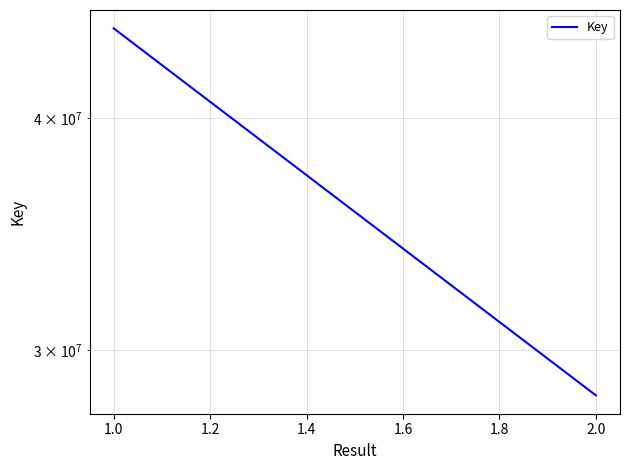

How many series are shown in this chart?

1